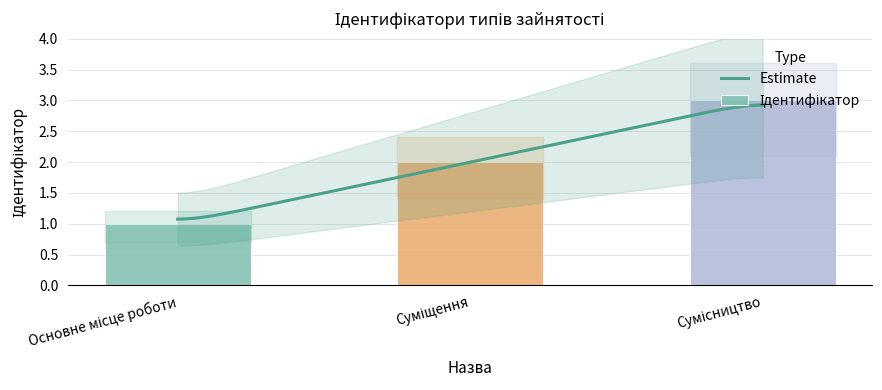

Rank the categories by value from highest to lowest.

Сумісництво, Суміщення, Основне місце роботи